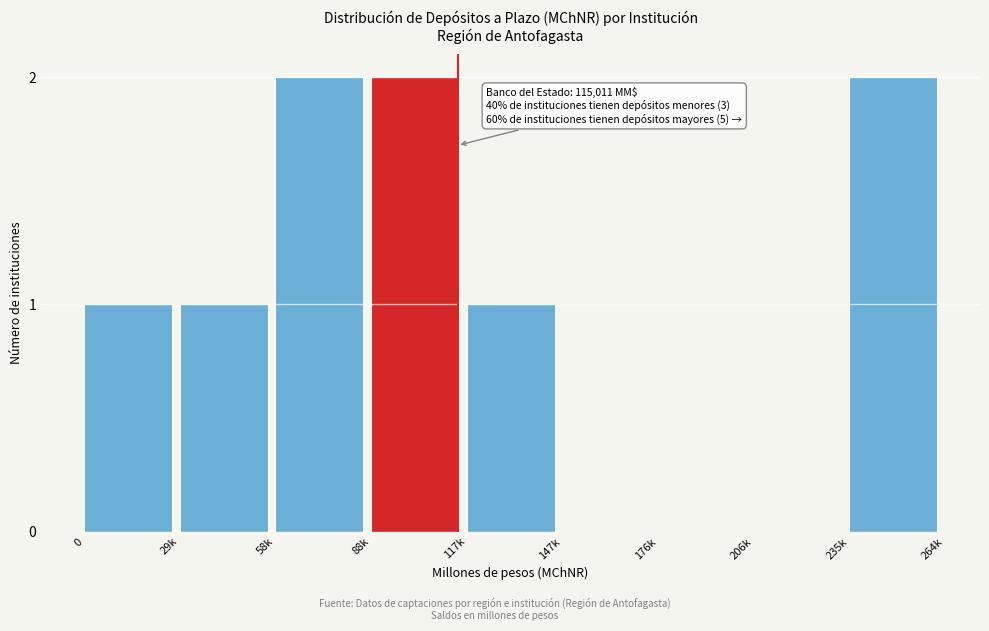

Reading right to left, extract all data points from this chart.

235k=2	206k=0	176k=0	147k=0	117k=1	88k=2	58k=2	29k=1	0=1